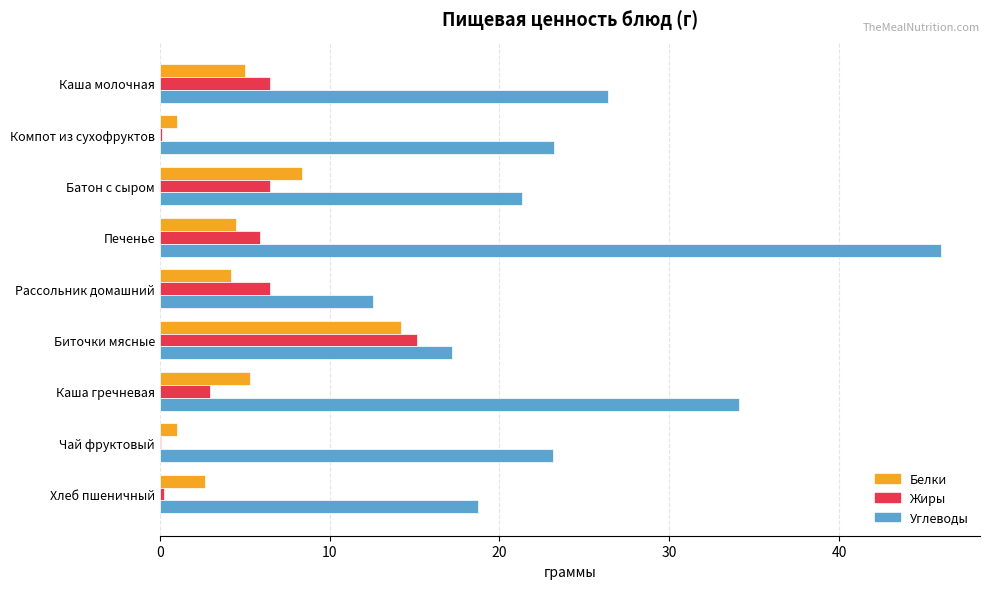

Is the value of Жиры at Каша молочная greater than the value of Углеводы at Каша молочная?

No